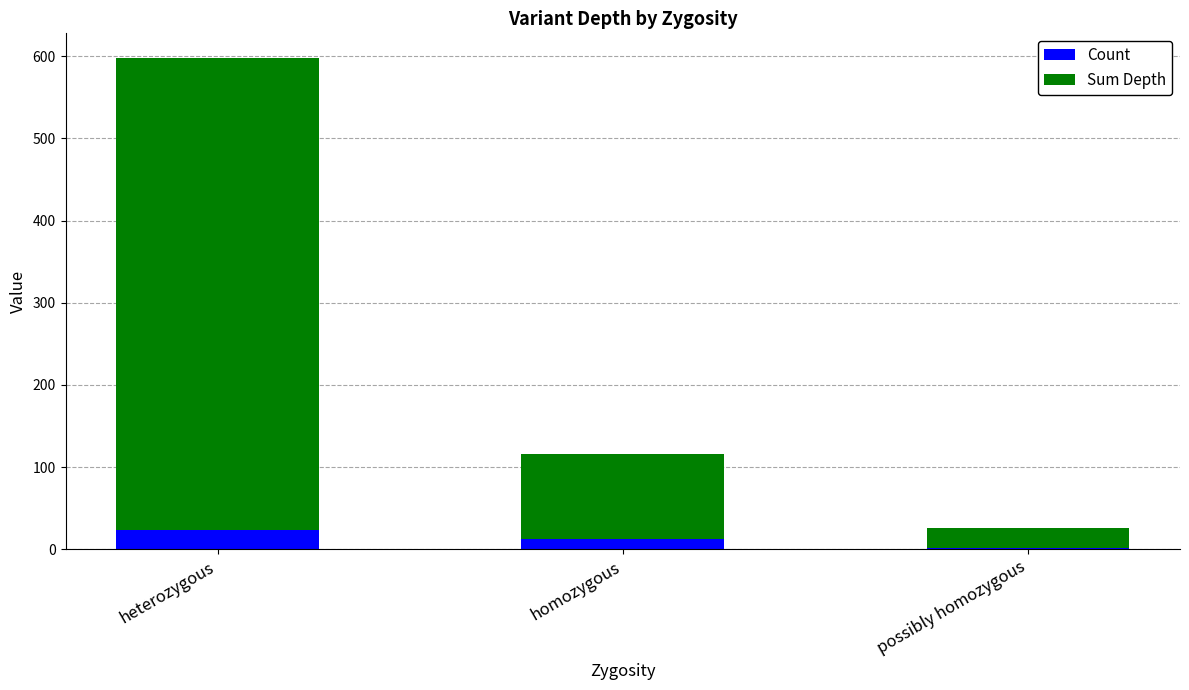

At which label does Count first exceed 12?

heterozygous